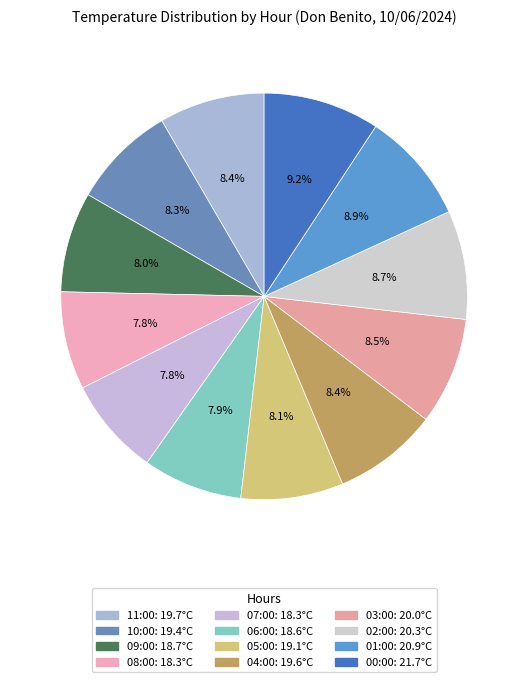

What percentage do 05:00 and 03:00 together represent?

16.7%